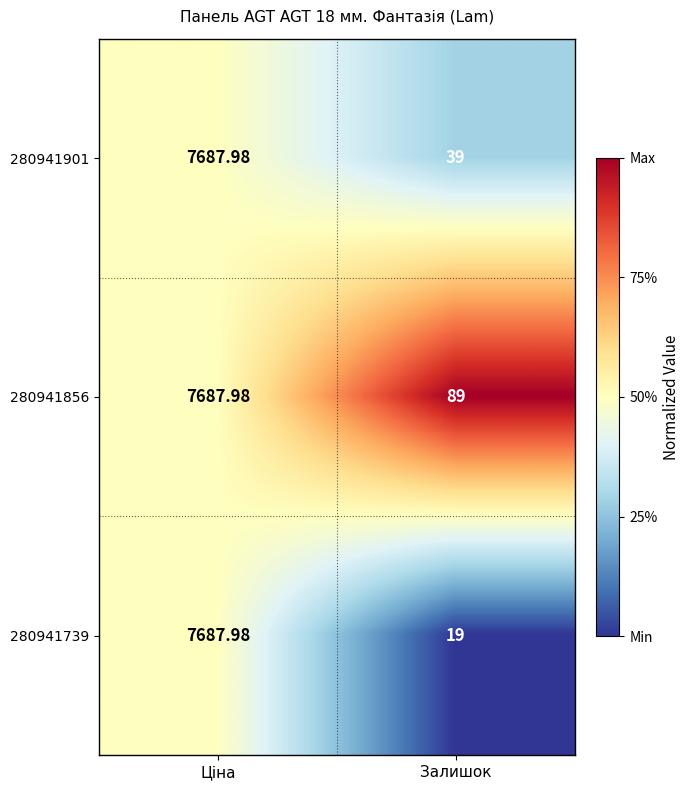

Is the value of 280941856 at Ціна greater than the value of 280941901 at Залишок?

Yes